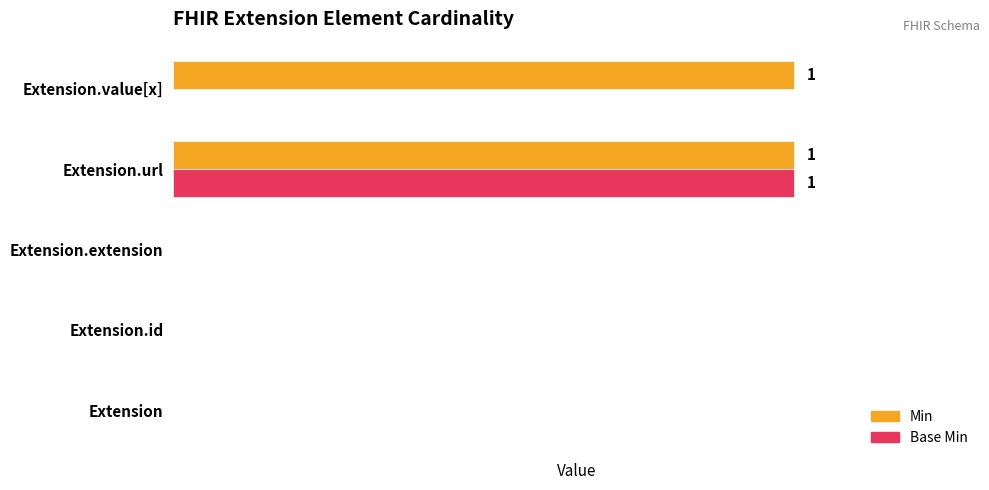

What are all the series names shown in the legend?

Min, Base Min